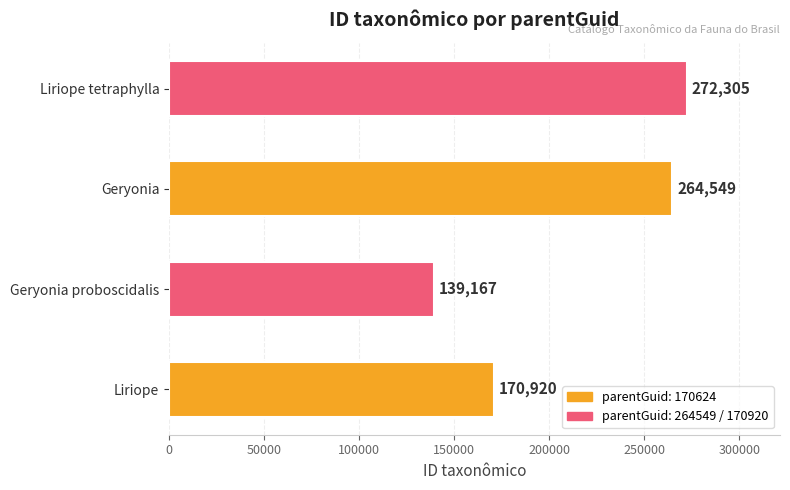

How many bars are there in total?

4